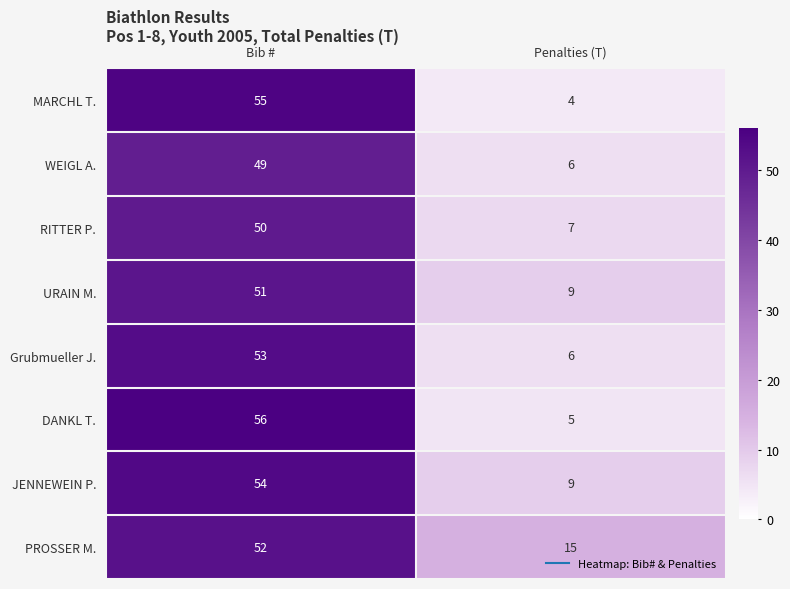

The value of PROSSER M. at Bib # is 52. True or false?

True